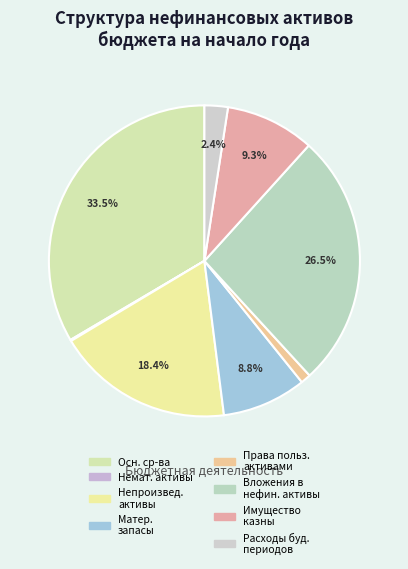

To the nearest percent, what is the difference between the largest and smallest slice percentages?

33%